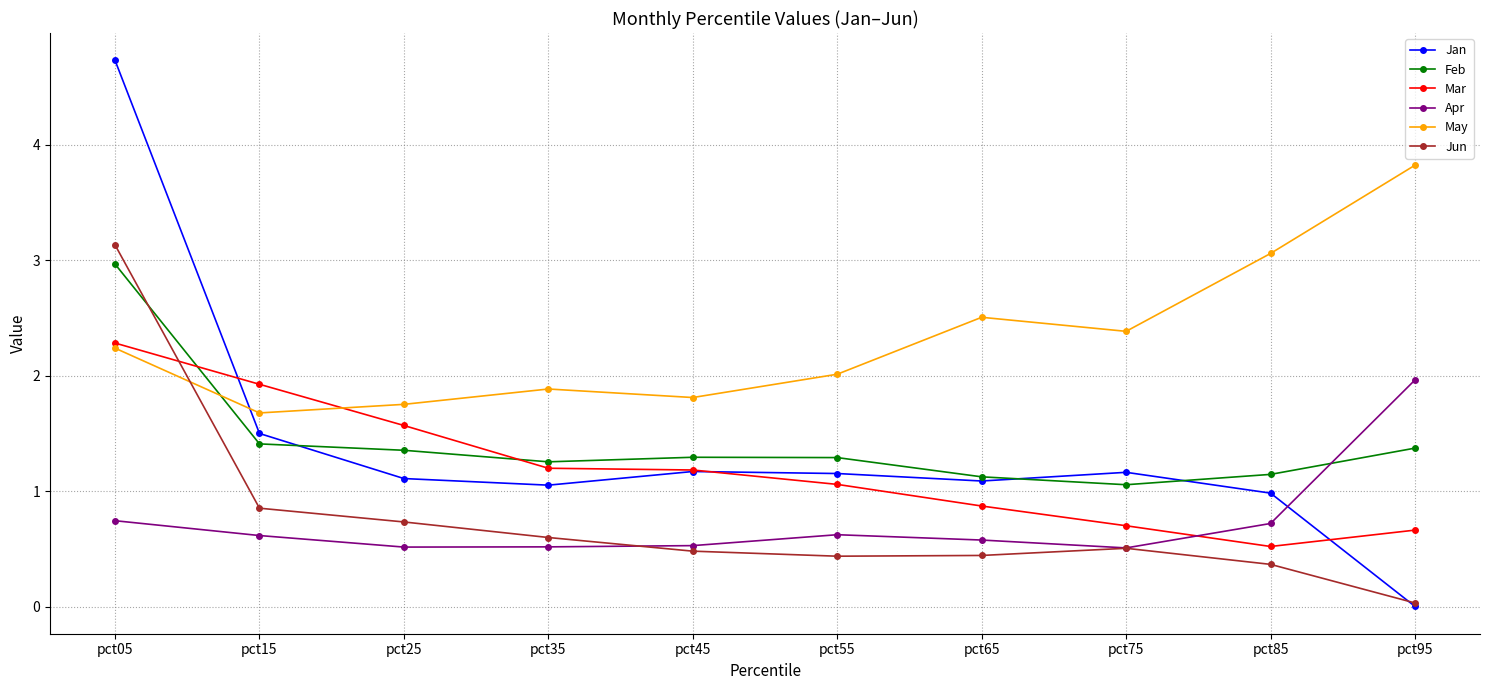

Count the number of data series in this chart.

6